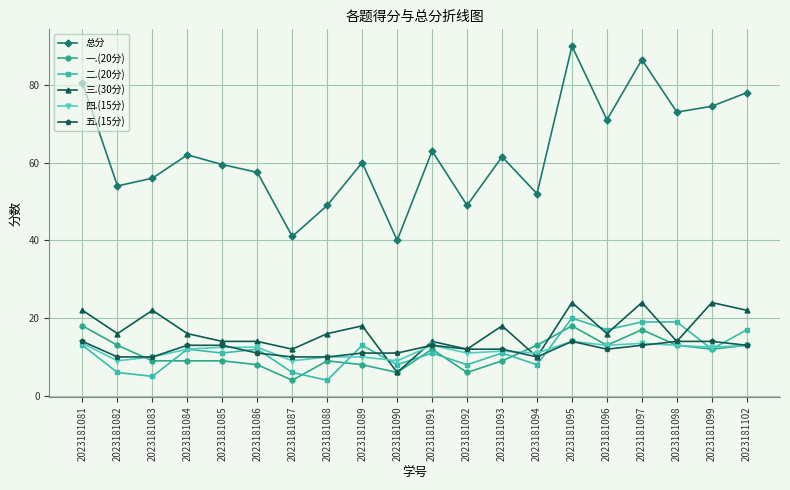

What is the average value of the 五.(15分) series?

12.0